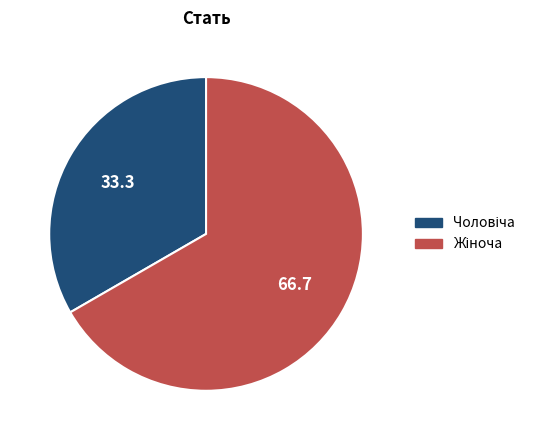

Does any single category account for the majority?

Yes